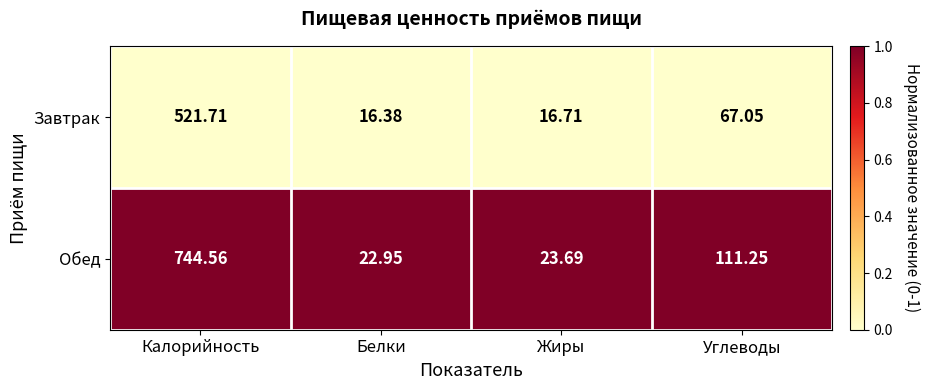

What is the total value across all series at Белки?

39.3